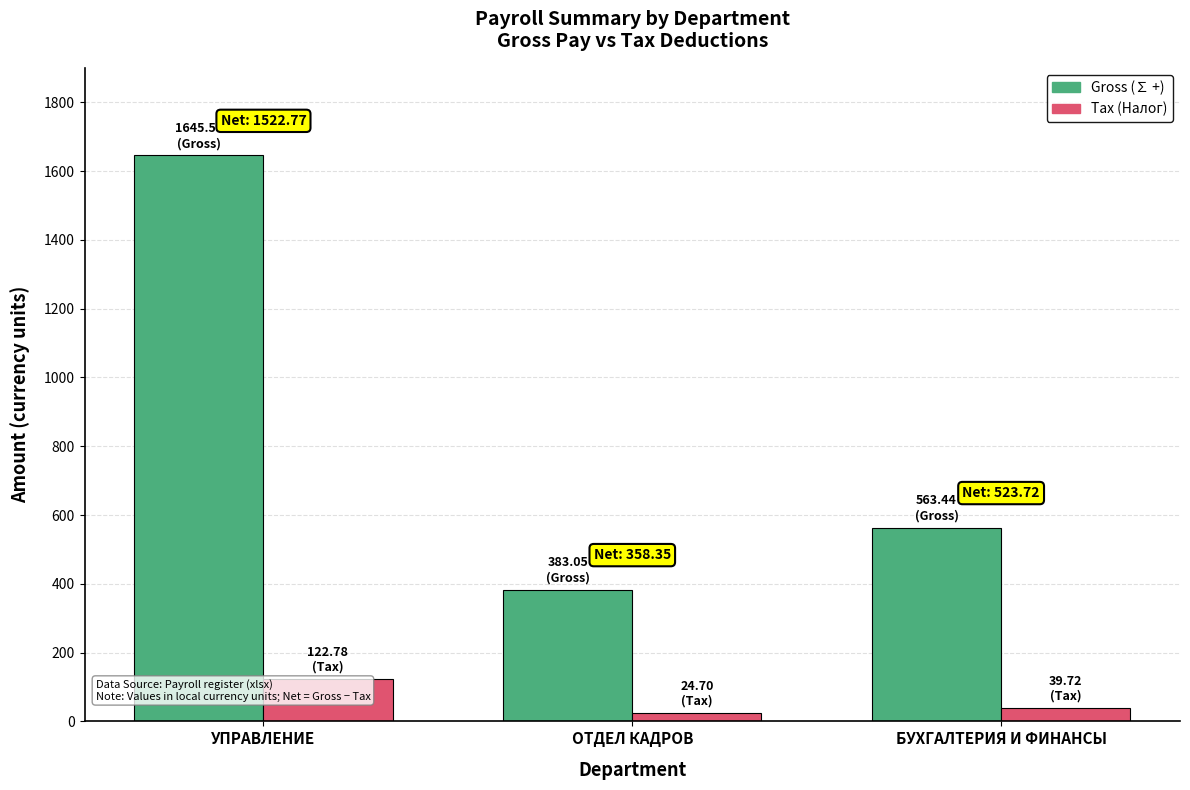

Which label corresponds to the largest value in the chart?

УПРАВЛЕНИЕ